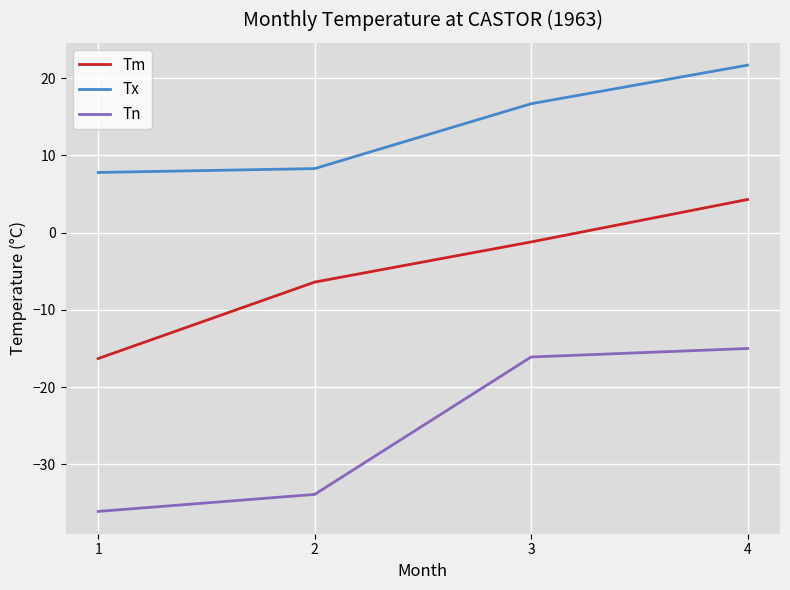

Rank the series at 1 from highest to lowest value.

Tx, Tm, Tn